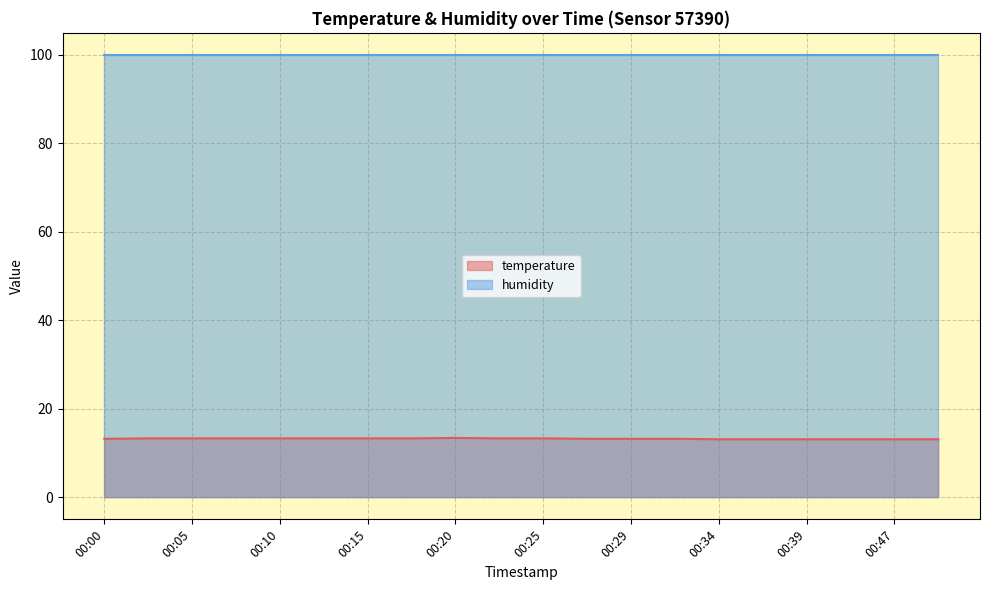

What is the sum of the values at 00:12 and 00:10?

26.6